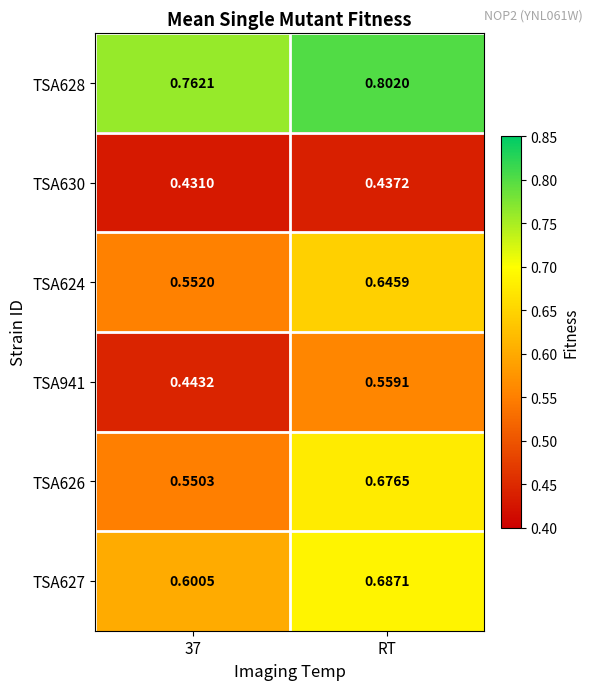

At which category is the sum across all series the highest?

RT